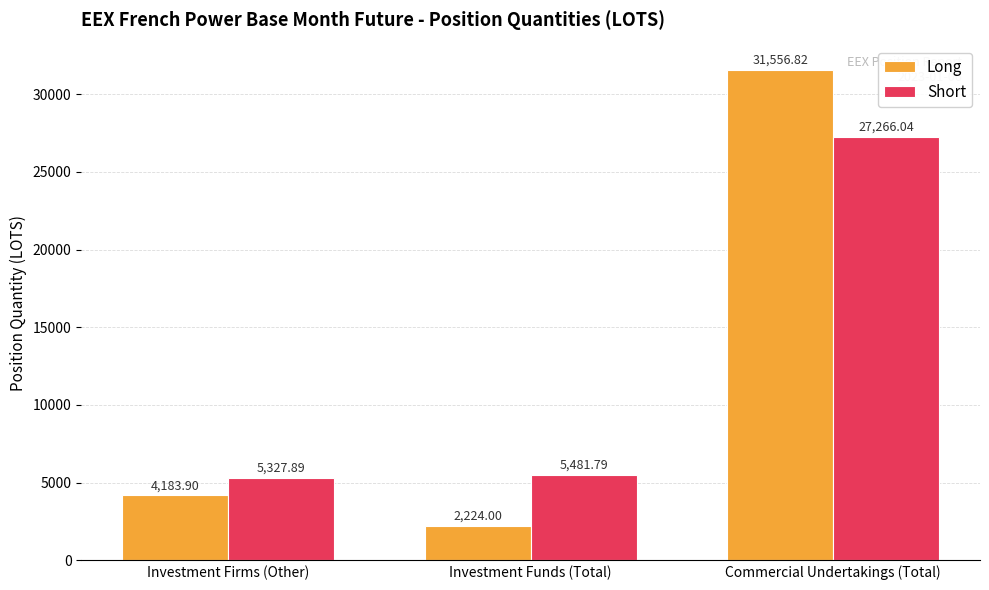

What is the greatest value displayed?

31556.8